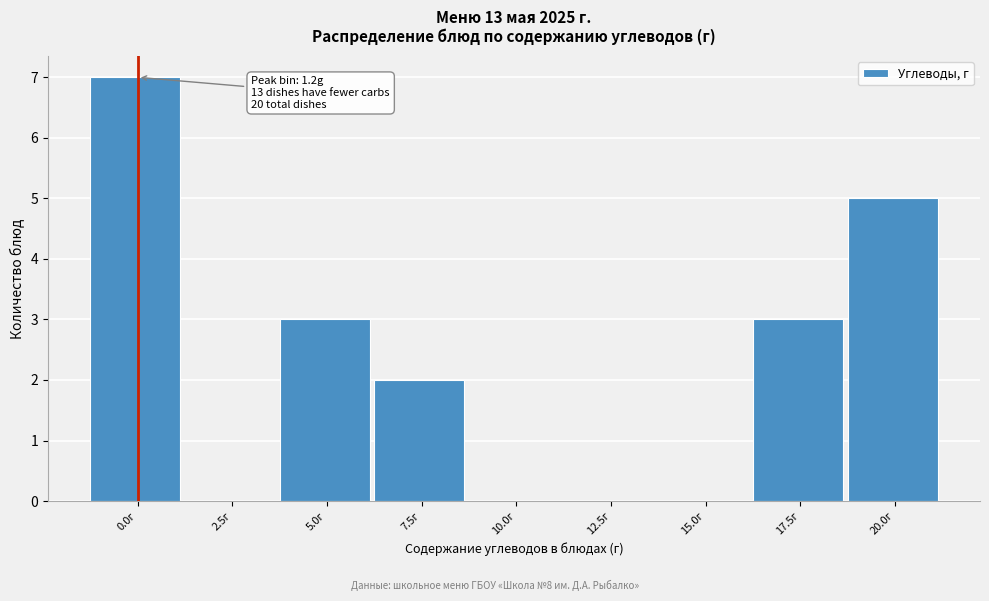

Reading left to right, what are all the values shown in this chart?

0.0г=7	2.5г=0	5.0г=3	7.5г=2	10.0г=0	12.5г=0	15.0г=0	17.5г=3	20.0г=5